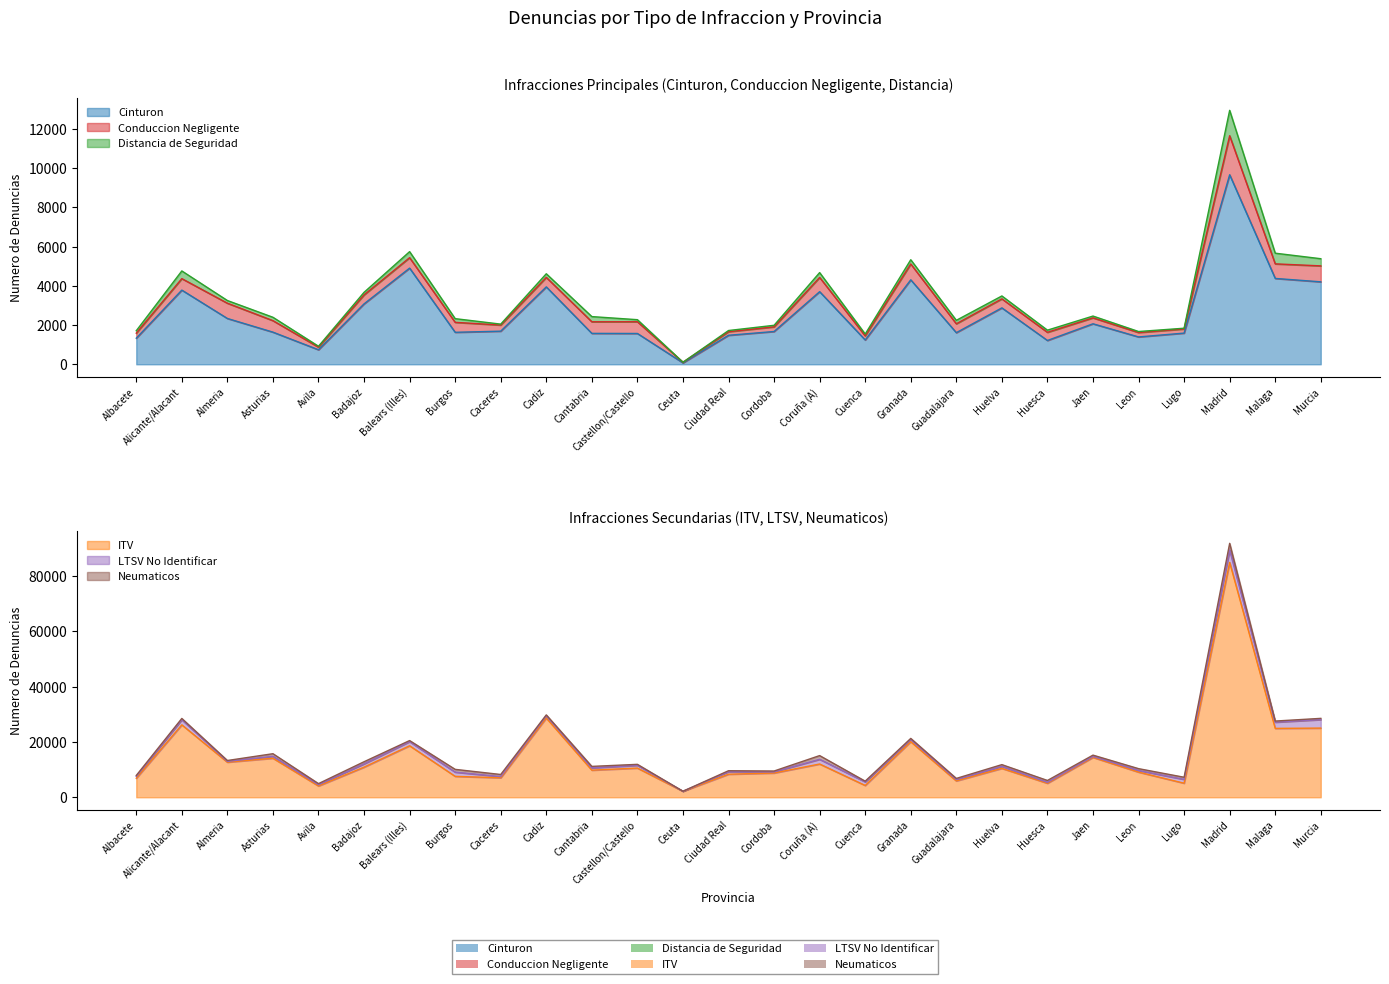

What is the difference between the highest and lowest values at Leon?

9051